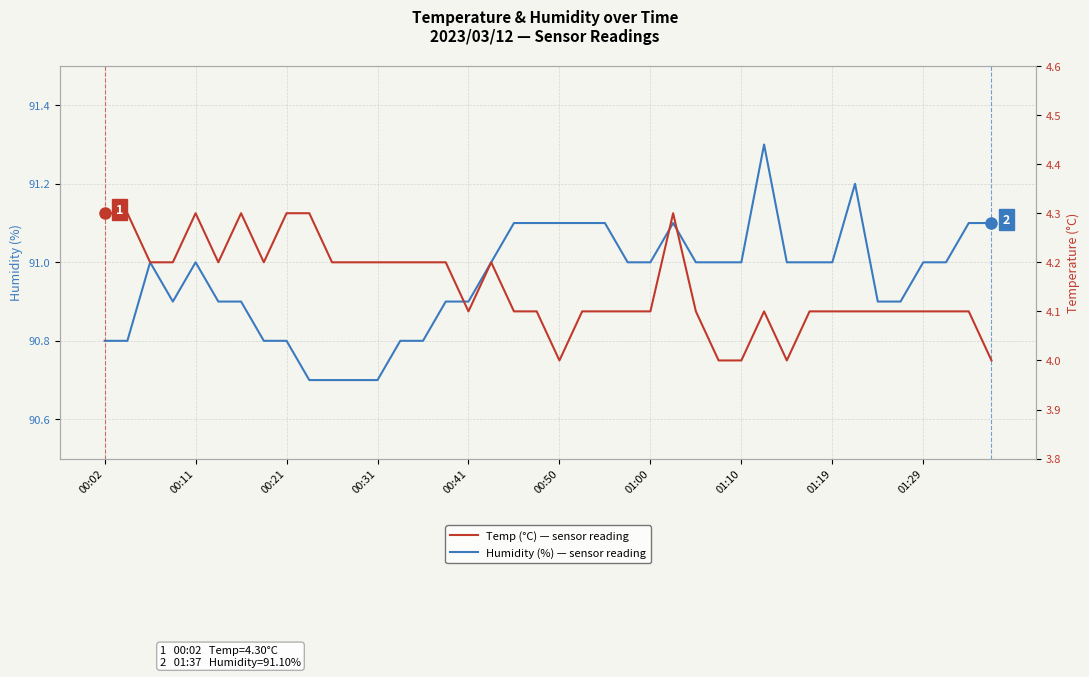

What position from the right is 33?

7